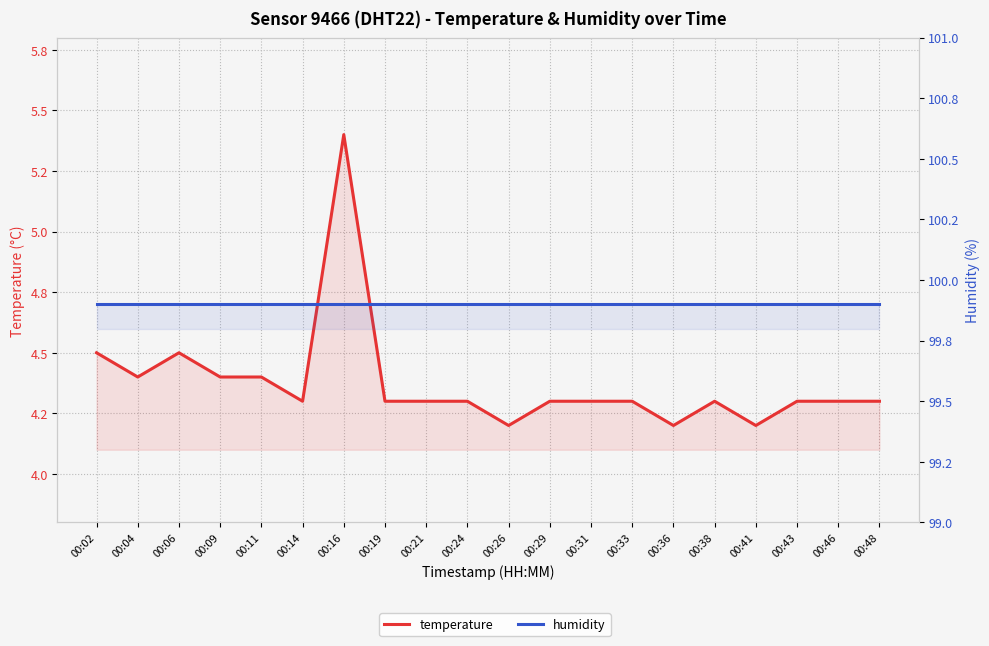

Rank the categories by humidity value from highest to lowest.

00:02, 00:04, 00:06, 00:09, 00:11, 00:14, 00:16, 00:19, 00:21, 00:24, 00:26, 00:29, 00:31, 00:33, 00:36, 00:38, 00:41, 00:43, 00:46, 00:48